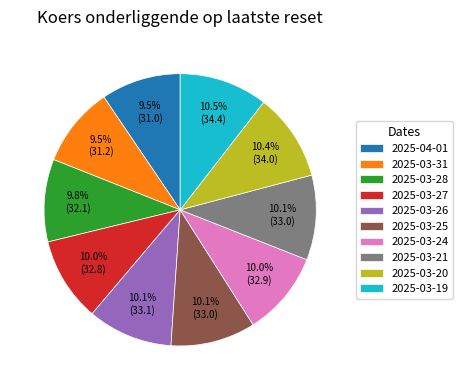

To the nearest percent, what is the difference between the largest and smallest slice percentages?

1%